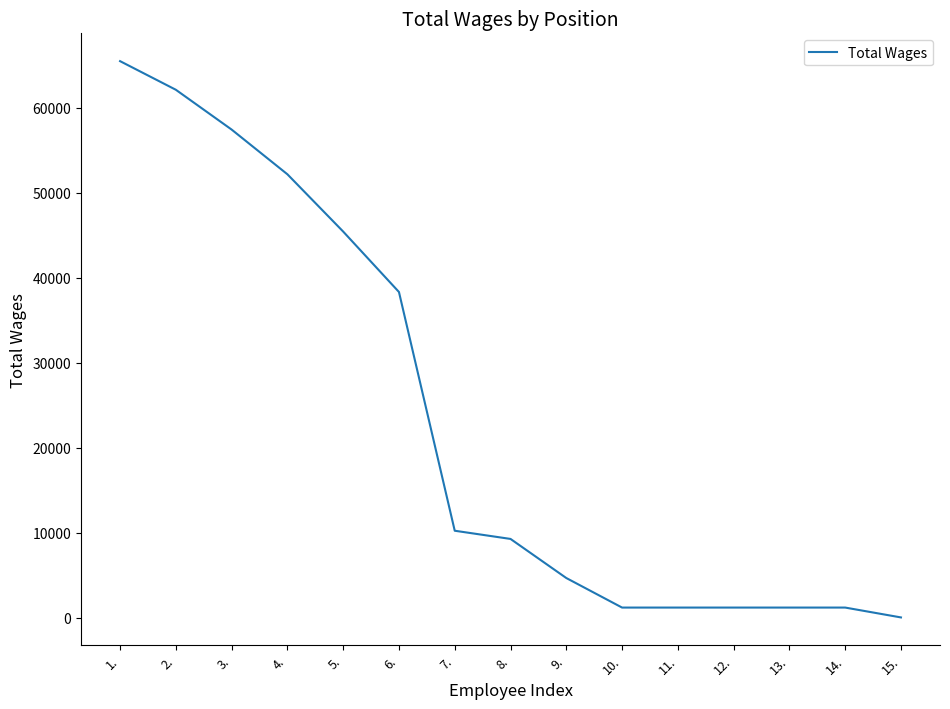

Which label corresponds to the smallest value in the chart?

15.